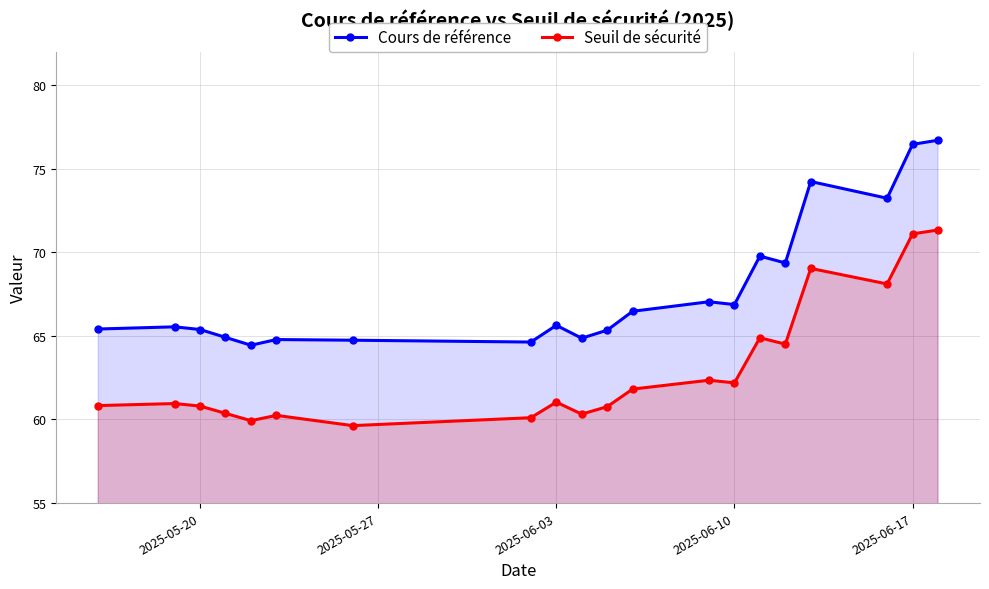

Which series has the widest spread of values?

Cours de référence